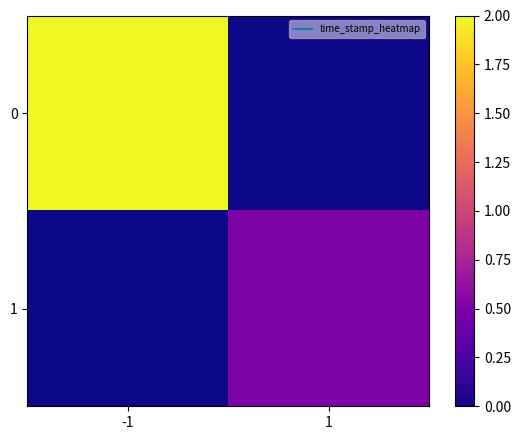

Rank the series by their average value, from lowest to highest.

1, 0